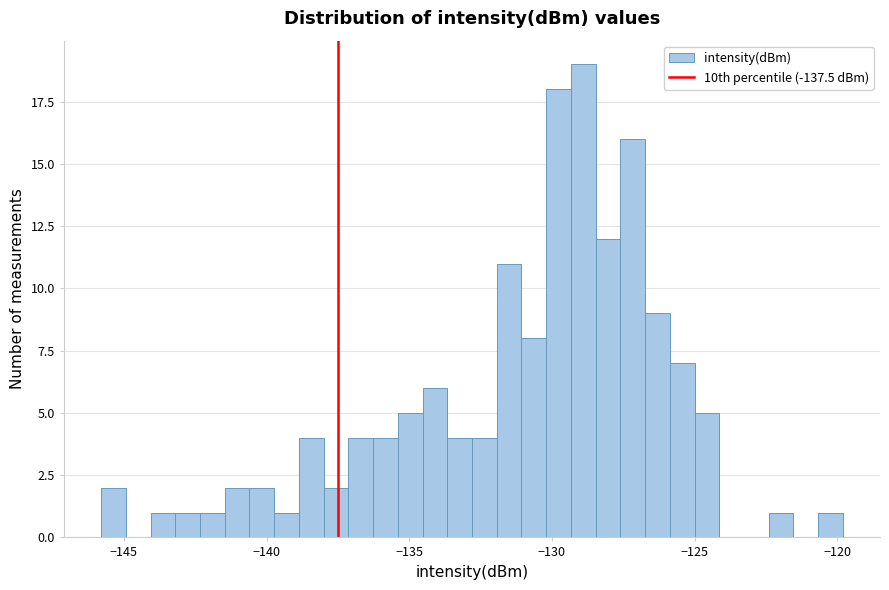

Read against the x-axis, roughly where is the centre of the tallest bar?

-129.0